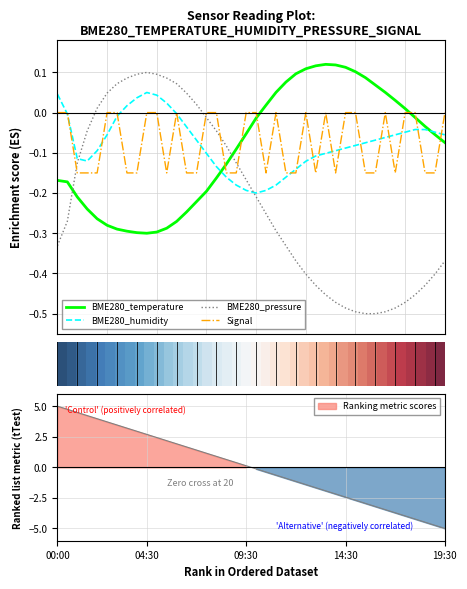

What is the total value across all series at 0?

-0.5